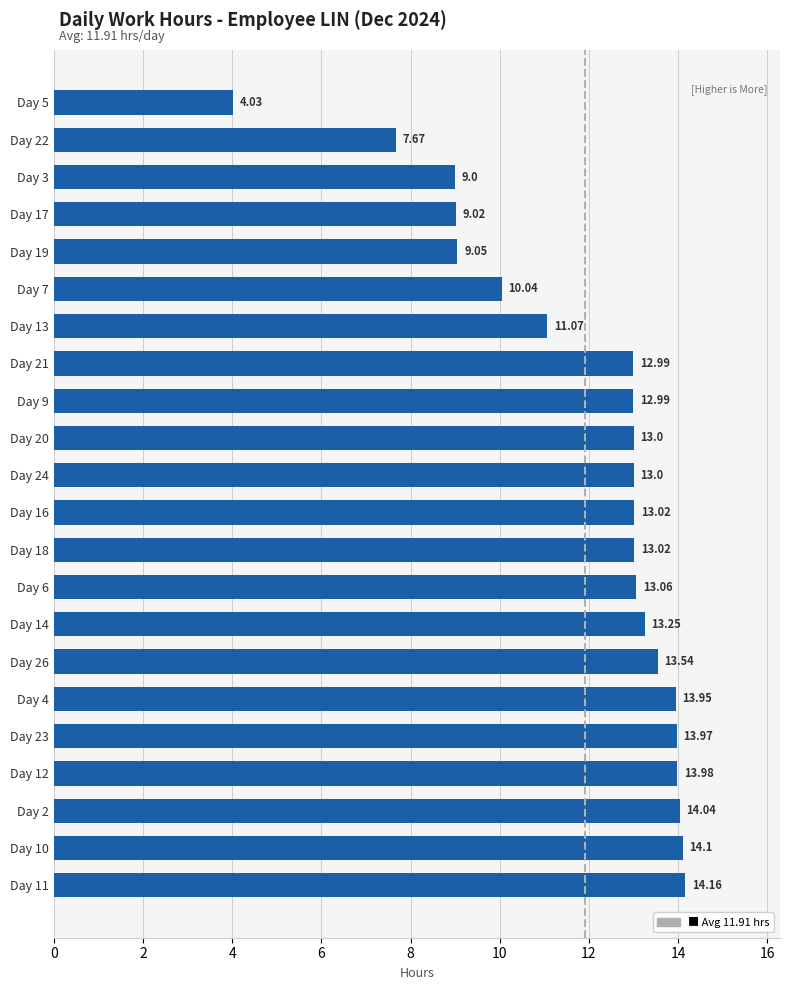

Which label corresponds to the smallest value in the chart?

Day 5